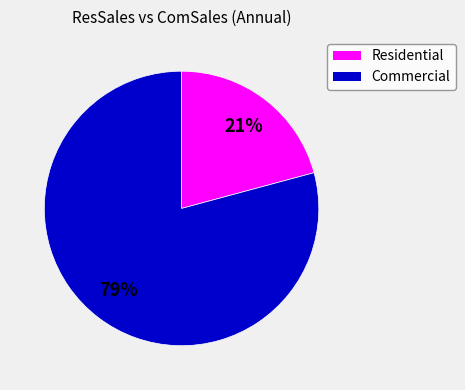

To the nearest percent, what is the average slice percentage?

50%